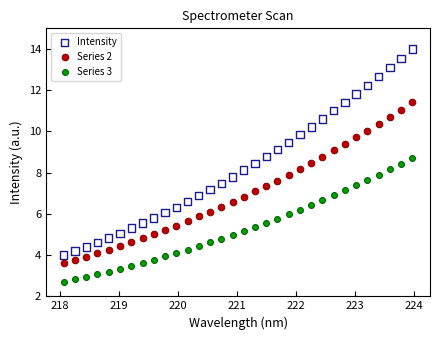

Which series contains the highest Y value?

Intensity